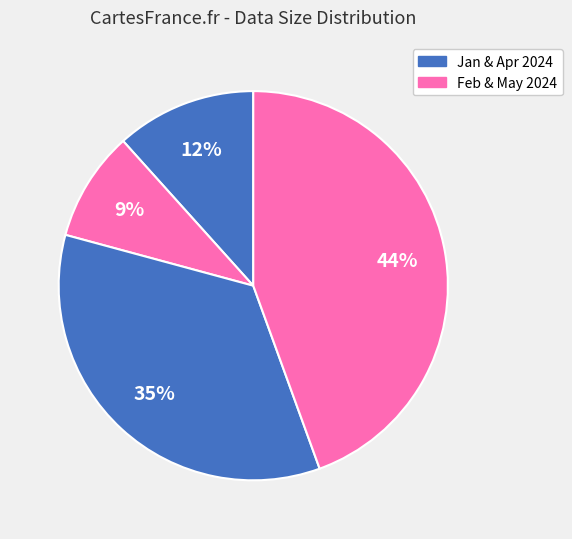

To the nearest percent, what is the difference between the largest and smallest slice percentages?

35%